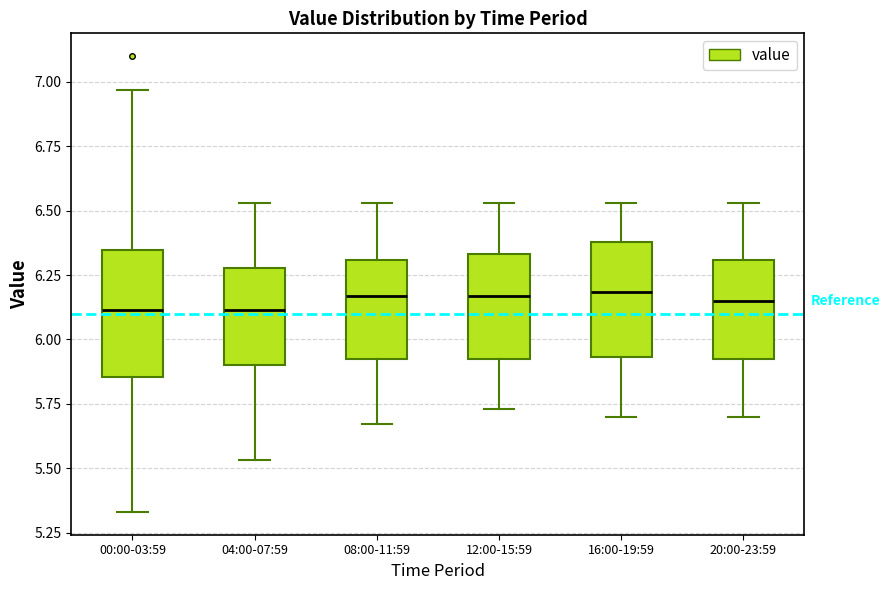

Reading left to right, read every box against the y-axis: the position of its median line, the range the box covers, and the ends of its whiskers. The values are not printed on the chart, so give them approximately, as read against the axis.

00:00-03:59: median 6.10, box 5.85 to 6.35, whiskers 5.35 to 6.95
04:00-07:59: median 6.10, box 5.90 to 6.30, whiskers 5.55 to 6.55
08:00-11:59: median 6.15, box 5.90 to 6.30, whiskers 5.65 to 6.55
12:00-15:59: median 6.15, box 5.90 to 6.35, whiskers 5.75 to 6.55
16:00-19:59: median 6.20, box 5.95 to 6.40, whiskers 5.70 to 6.55
20:00-23:59: median 6.15, box 5.90 to 6.30, whiskers 5.70 to 6.55